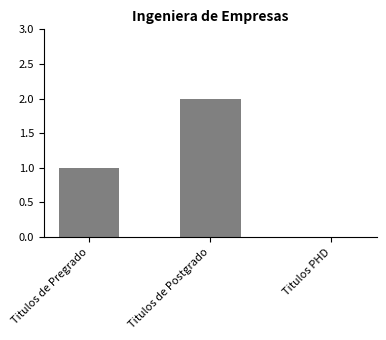

True or false: the data shows 2 at Titulos de Postgrado.

True